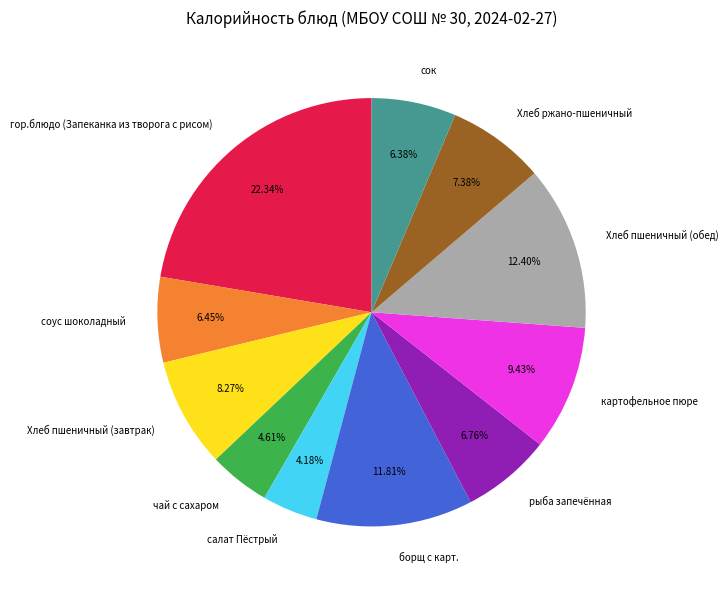

To the nearest percent, what is the difference between the Хлеб пшеничный (обед) and сок slice percentages?

6%